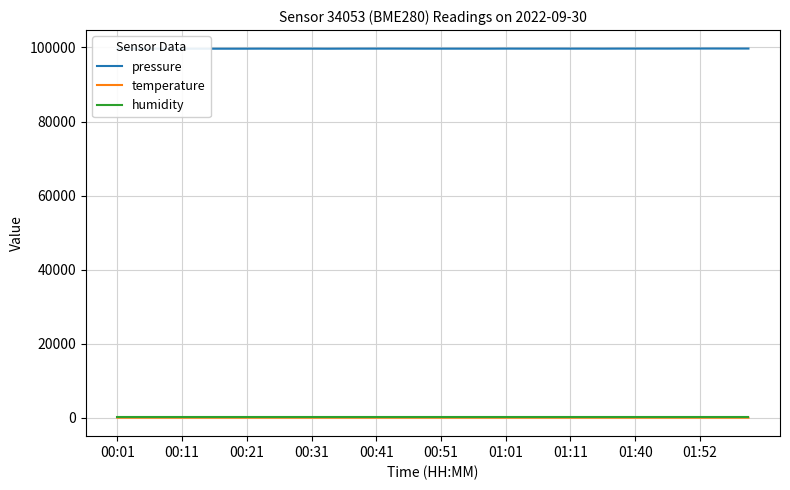

The pressure series shows 99690.7 at 17. True or false?

True